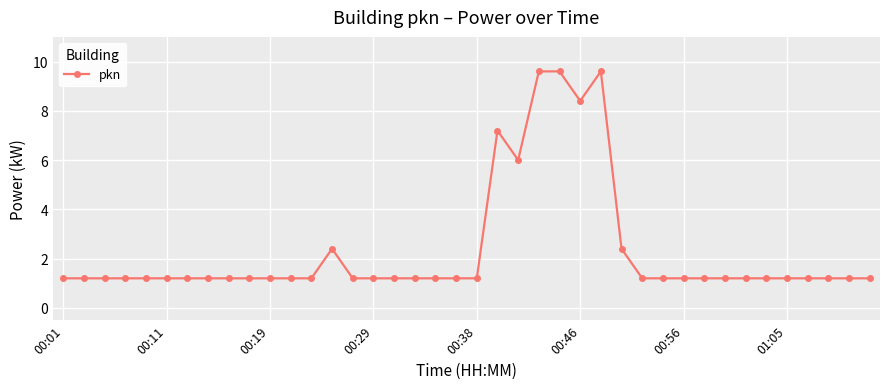

What is the average value?

2.3